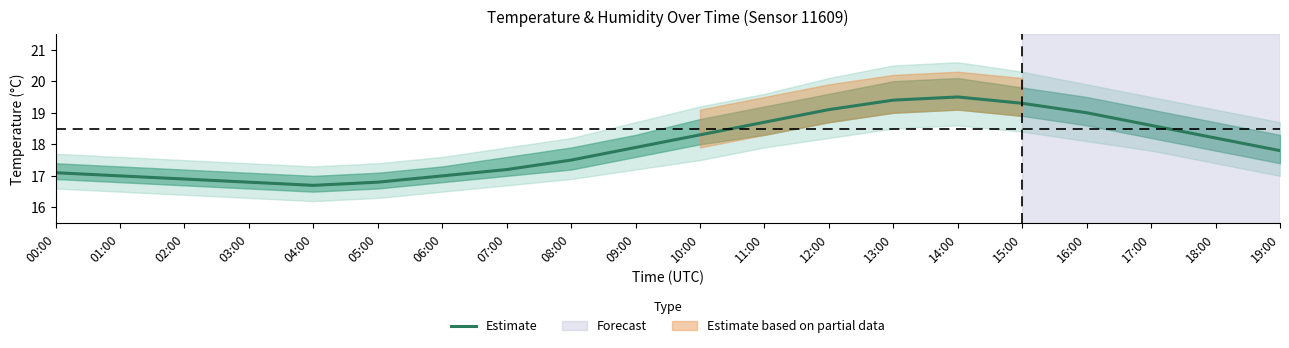

At which category does the chart reach its minimum across all series?

04:00